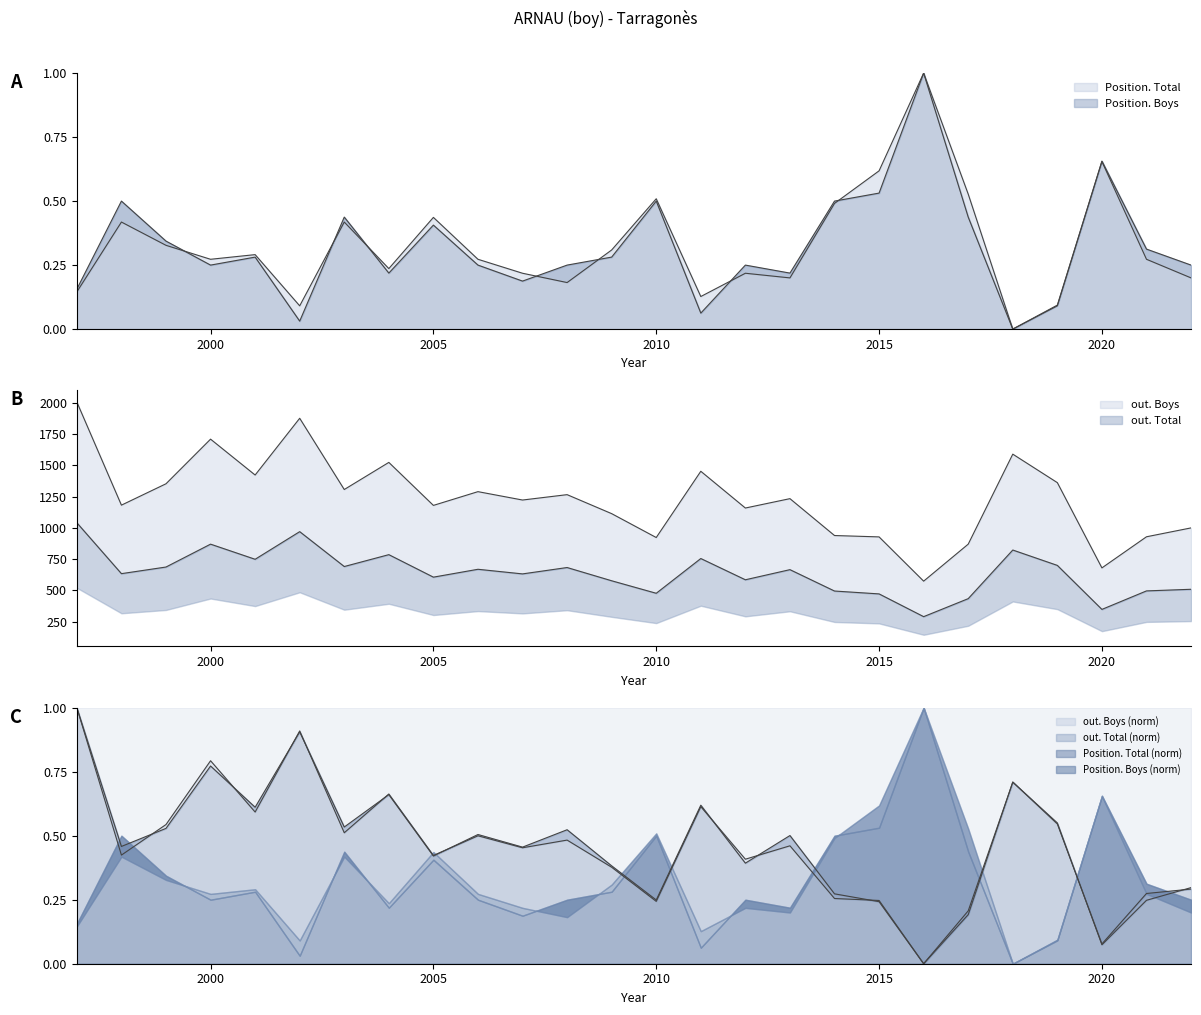

What is the sum of all out. Boys values?

32097.0